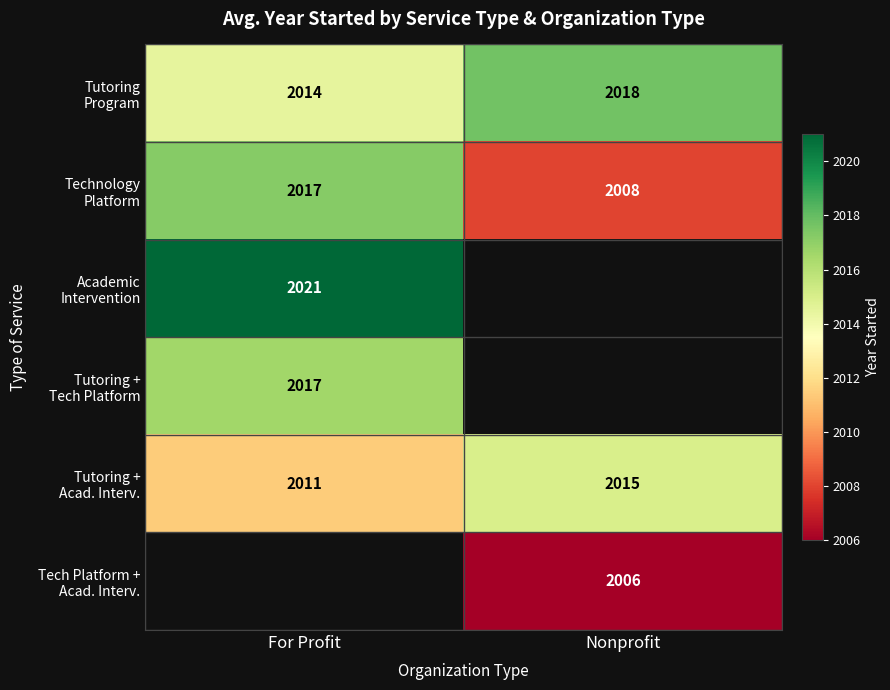

Count the Tutoring + Acad. Interv. values in the range 2011 to 2015.

2